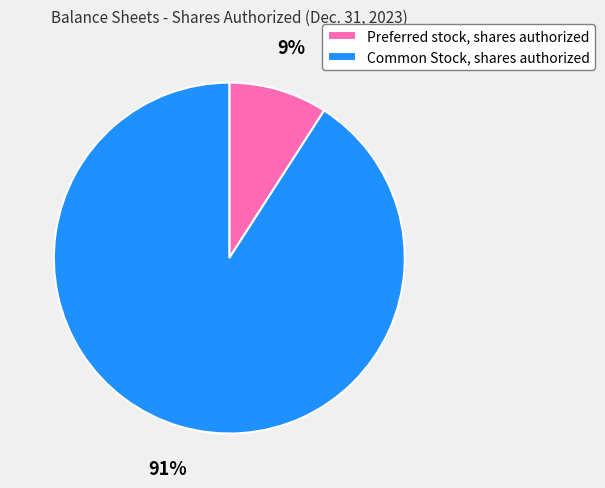

Is Common Stock, shares authorized the majority of the pie?

Yes